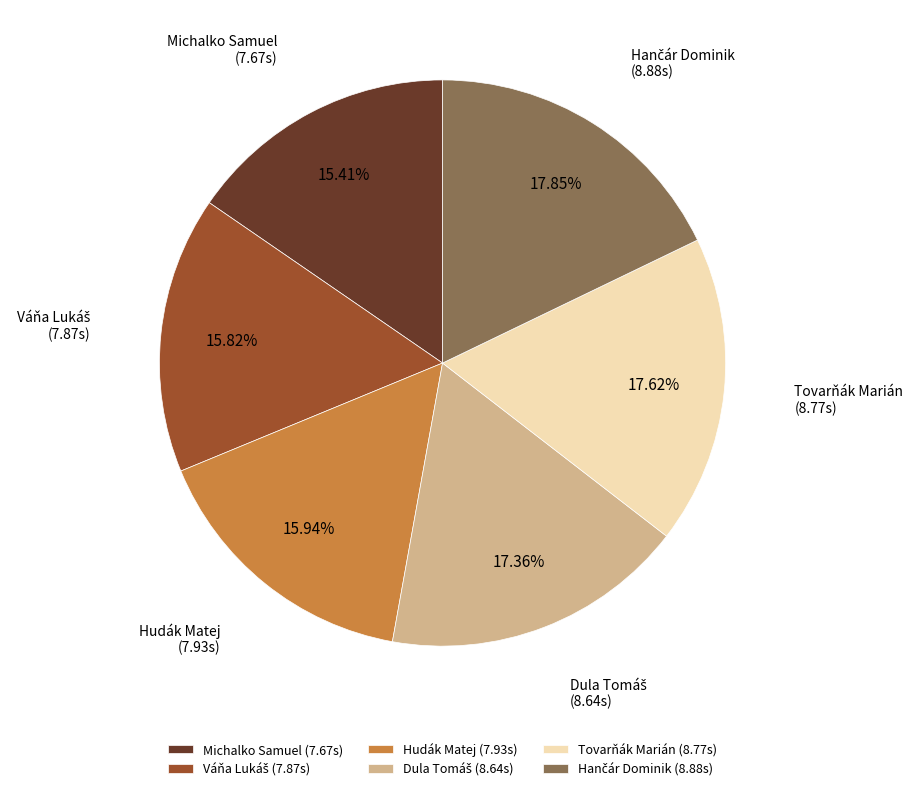

Does Hudák Matej account for over 50% of the chart?

No